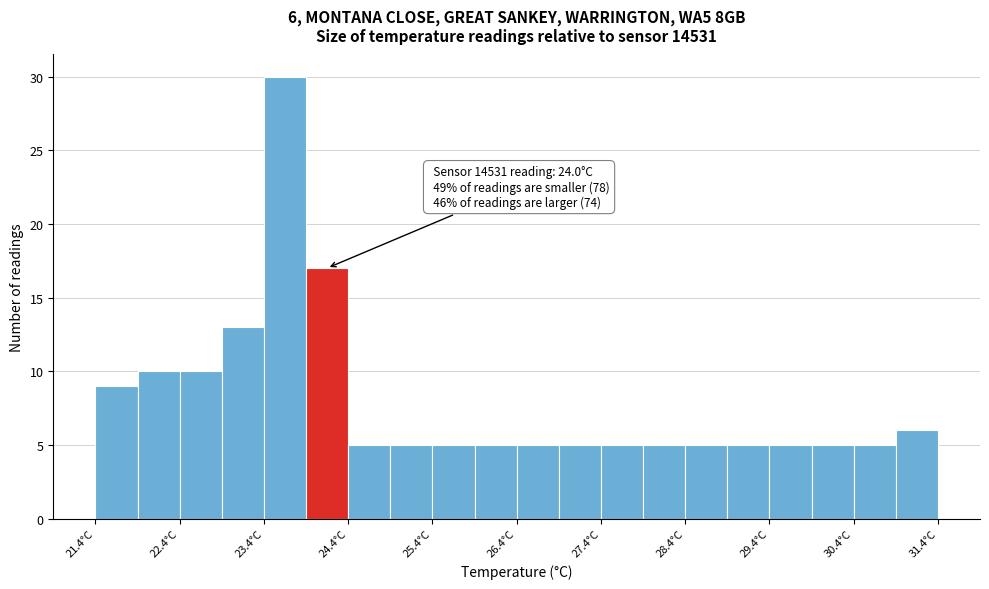

Over which range of the x-axis is the bar tallest?

23.4 to 23.9